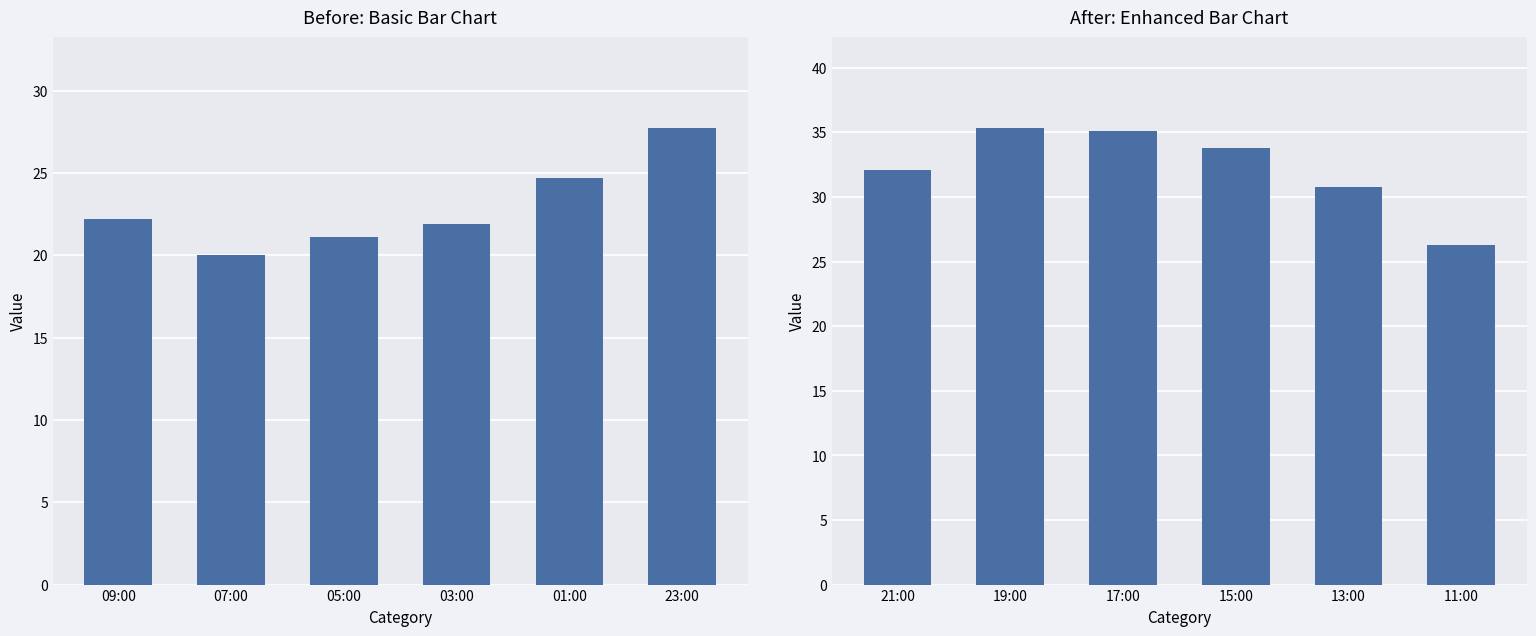

What is the sum of all values?

193.4